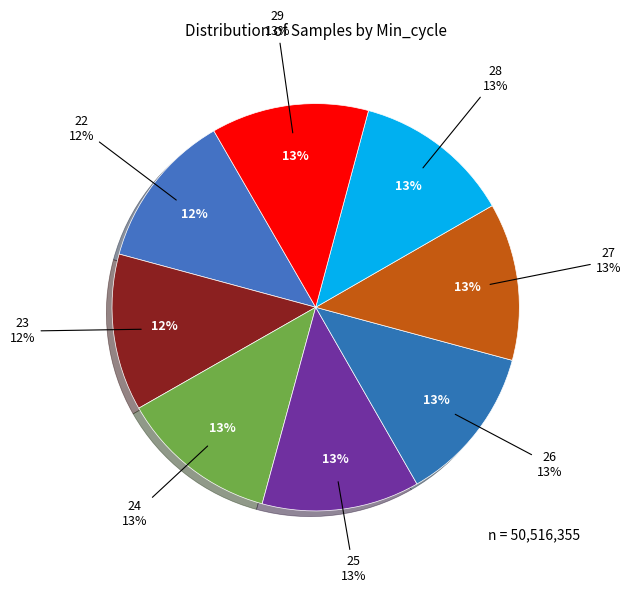

To the nearest percent, what portion does 26 represent?

13%